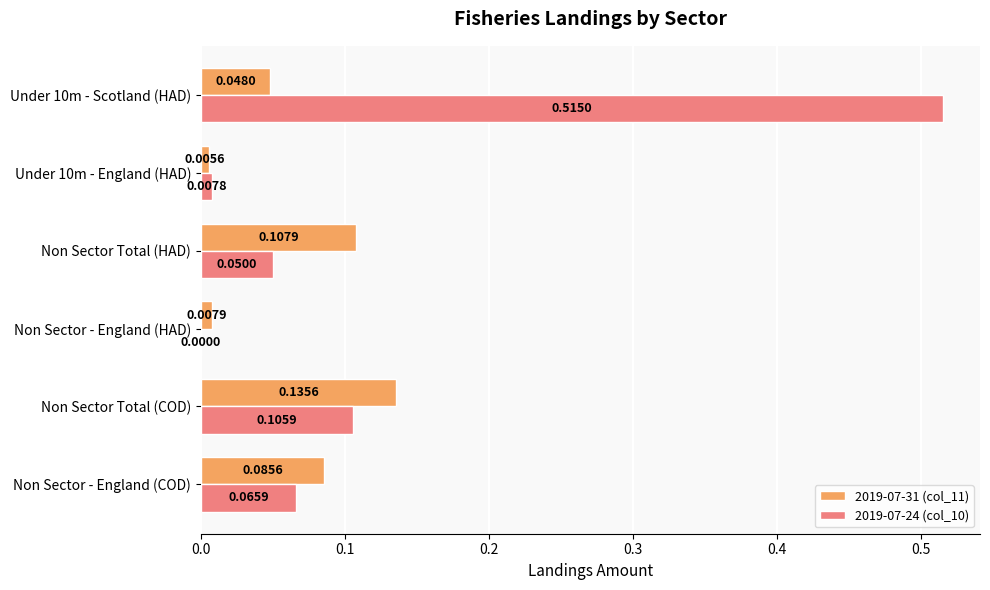

At which label is 2019-07-24 (col_10) closest to 0?

Non Sector - England (HAD)